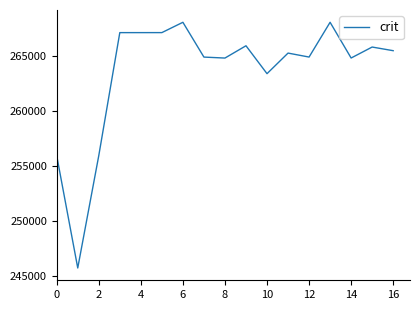

What is the maximum value shown in the chart?

268085